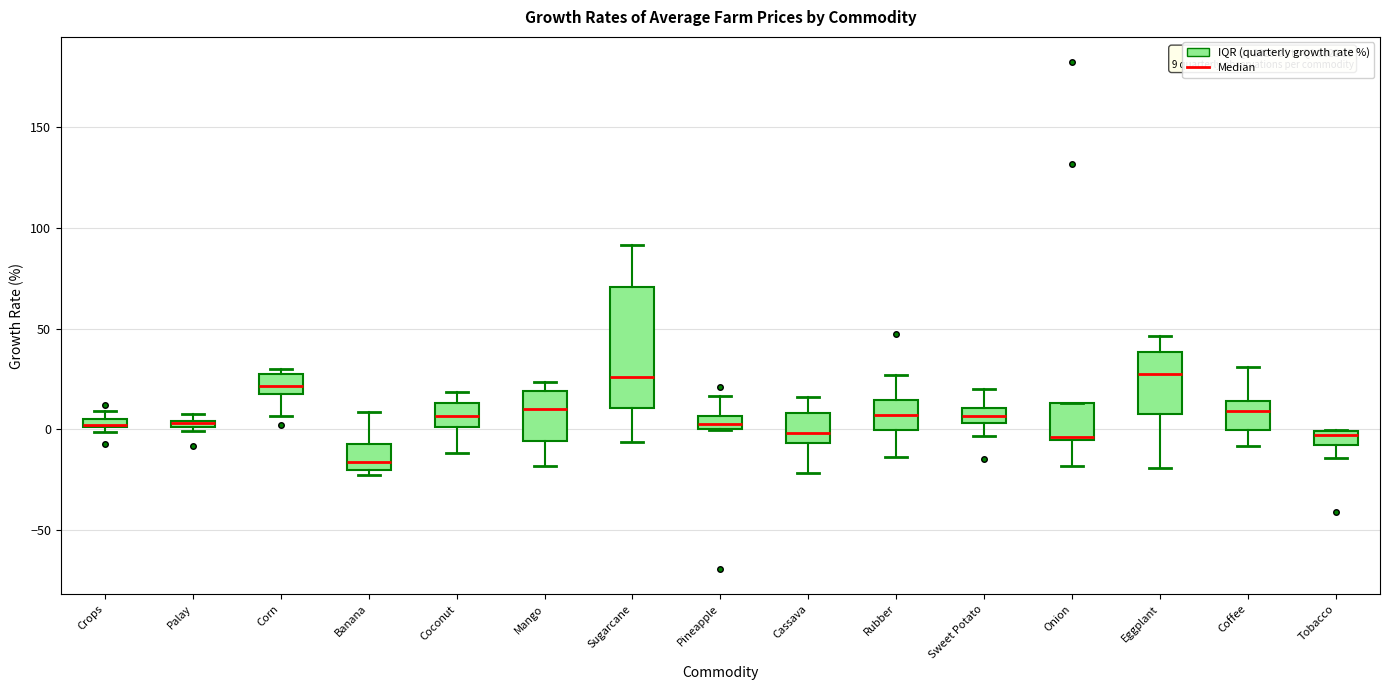

Comparing the boxes themselves (not the whiskers), which one is the tallest?

Sugarcane